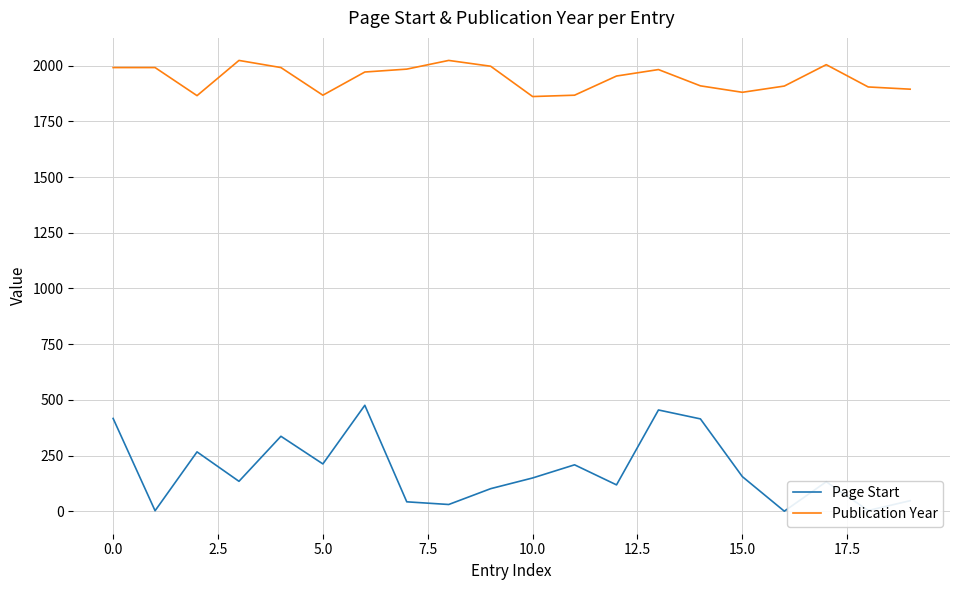

Which series has the widest spread of values?

Page Start